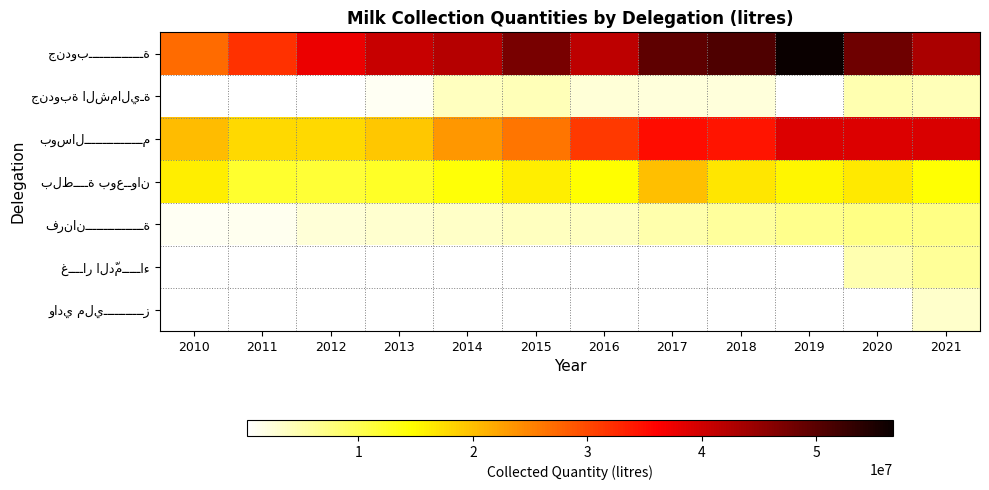

Which has a higher value, 2015 or 2011?

2015